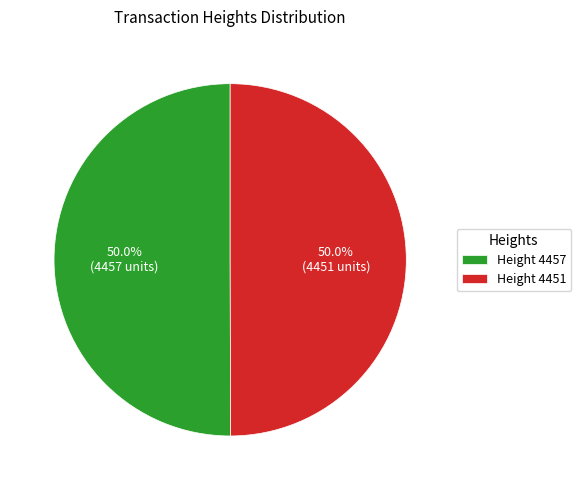

Is the sum of Height 4457 and Height 4451 greater than half?

Yes